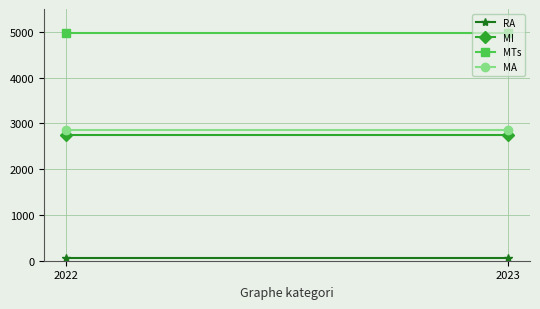

The value of MI at 2023 is 2757. True or false?

True